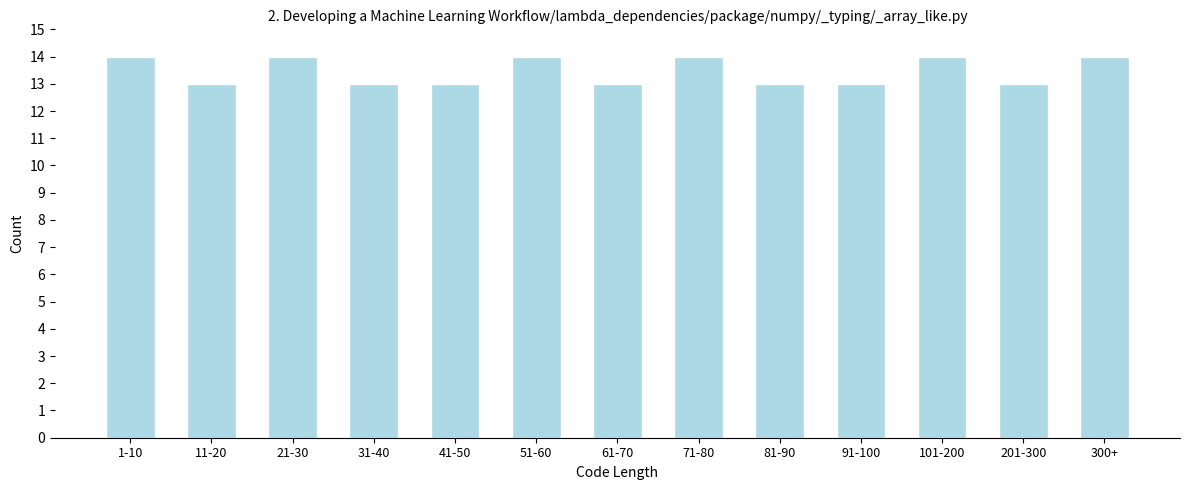

Reading left to right, what are all the values shown in this chart?

1-10=14	11-20=13	21-30=14	31-40=13	41-50=13	51-60=14	61-70=13	71-80=14	81-90=13	91-100=13	101-200=14	201-300=13	300+=14